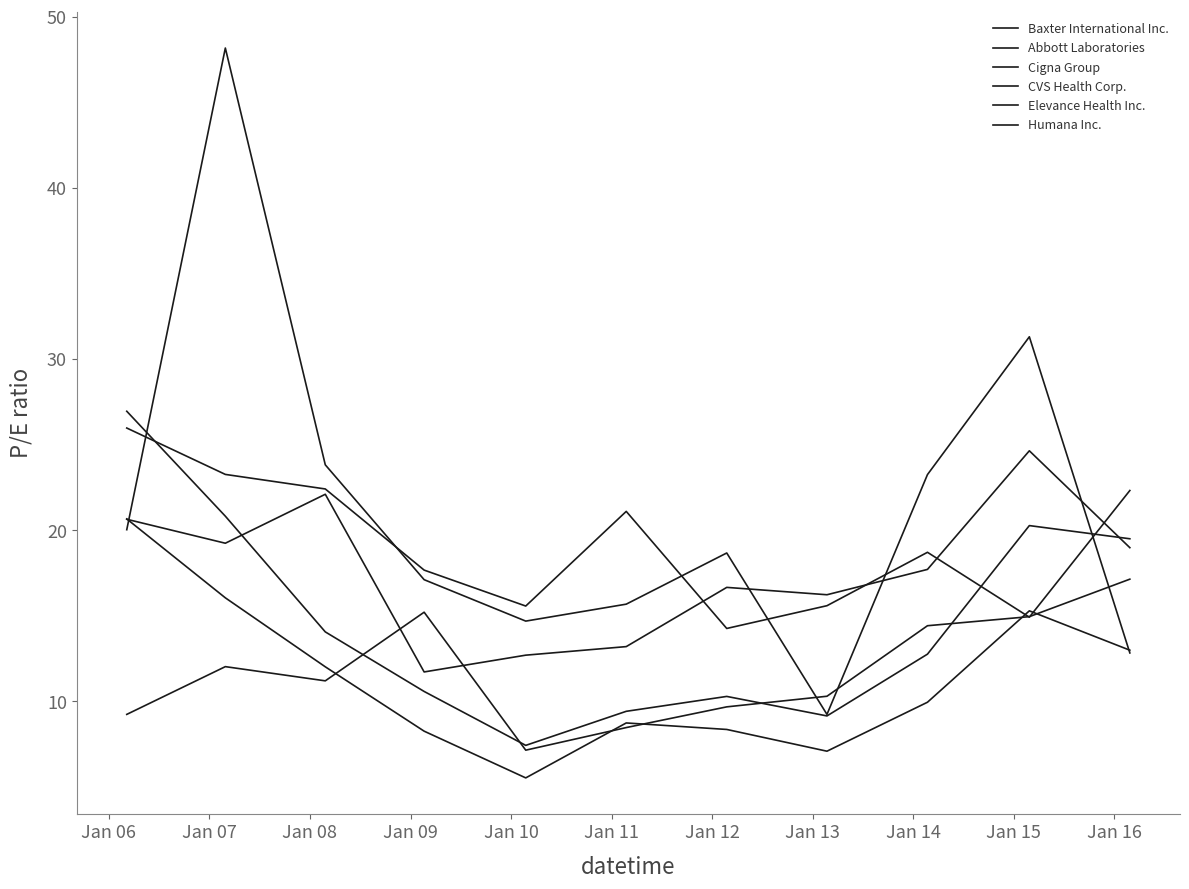

Is this an area chart (filled region under the line)?

No